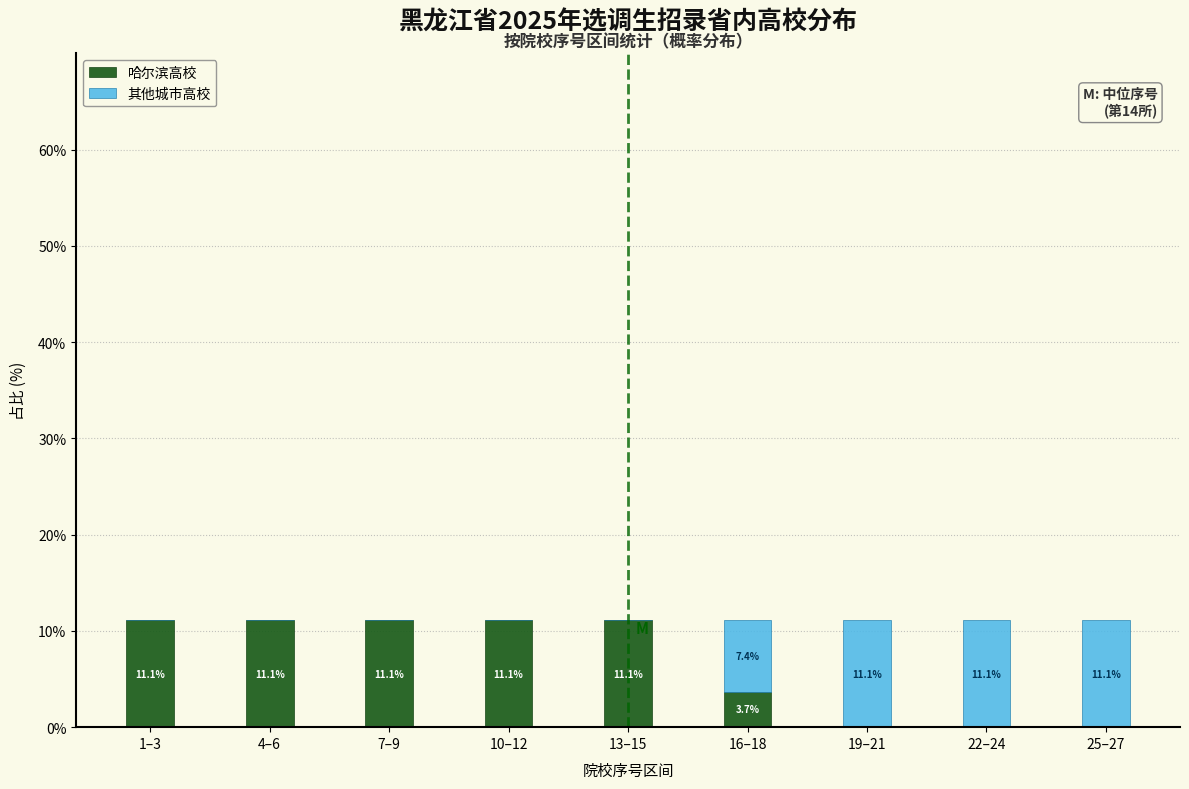

Reading left to right, transcribe the values for 哈尔滨高校.

1–3=11.1	4–6=11.1	7–9=11.1	10–12=11.1	13–15=11.1	16–18=3.7	19–21=0.0	22–24=0.0	25–27=0.0